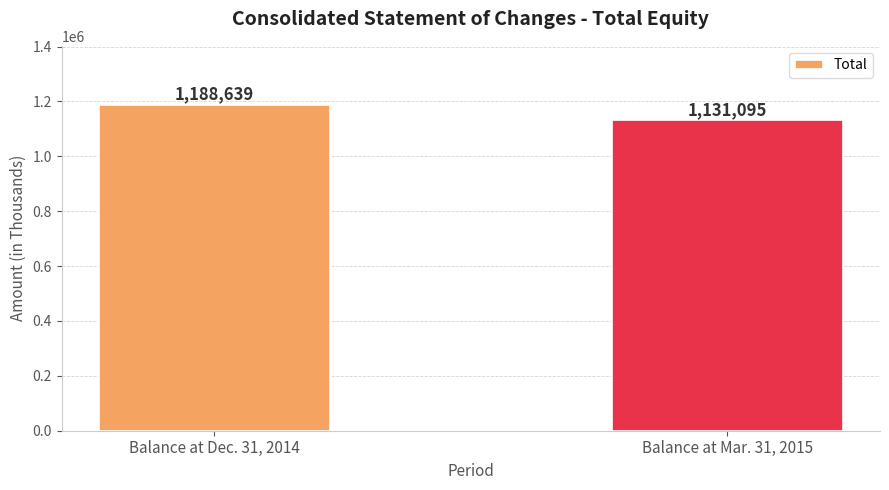

Is it true that the value at Balance at Dec. 31, 2014 is 1188639?

True